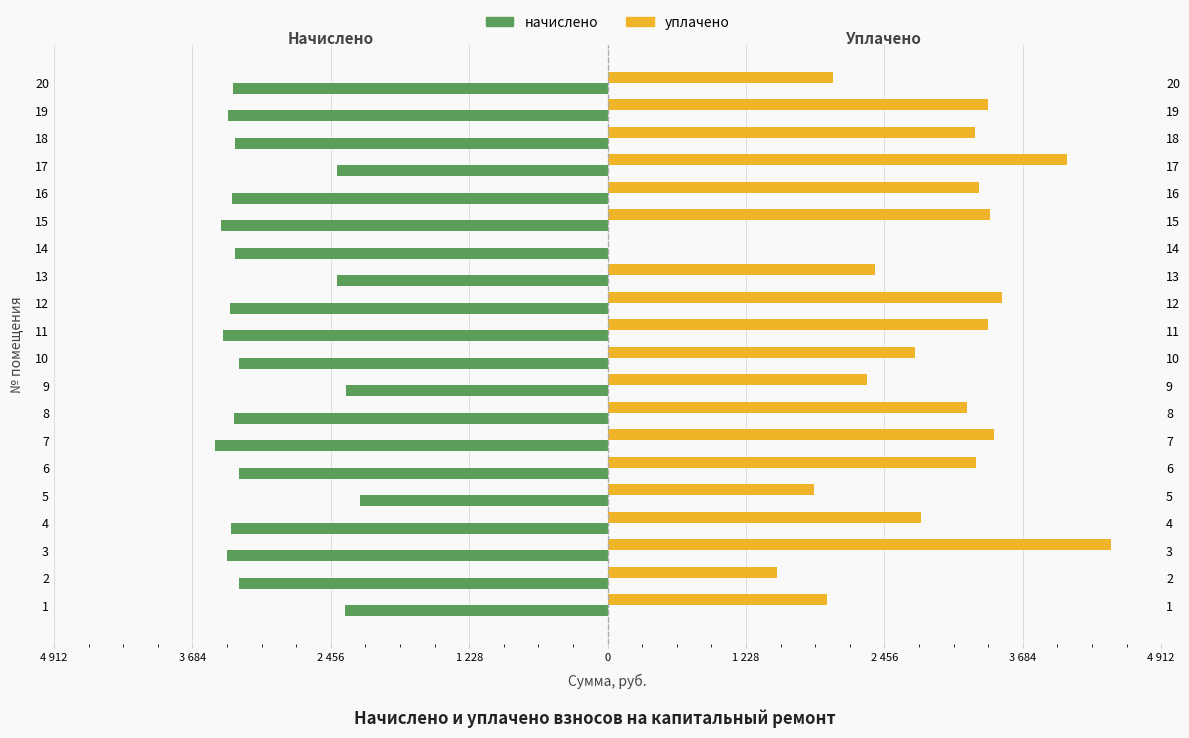

What are all the series names shown in the legend?

начислено, уплачено